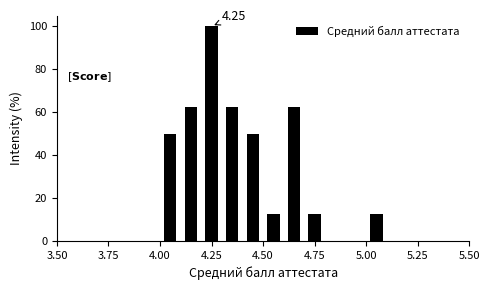

Read against the x-axis, roughly where is the centre of the tallest bar?

4.25